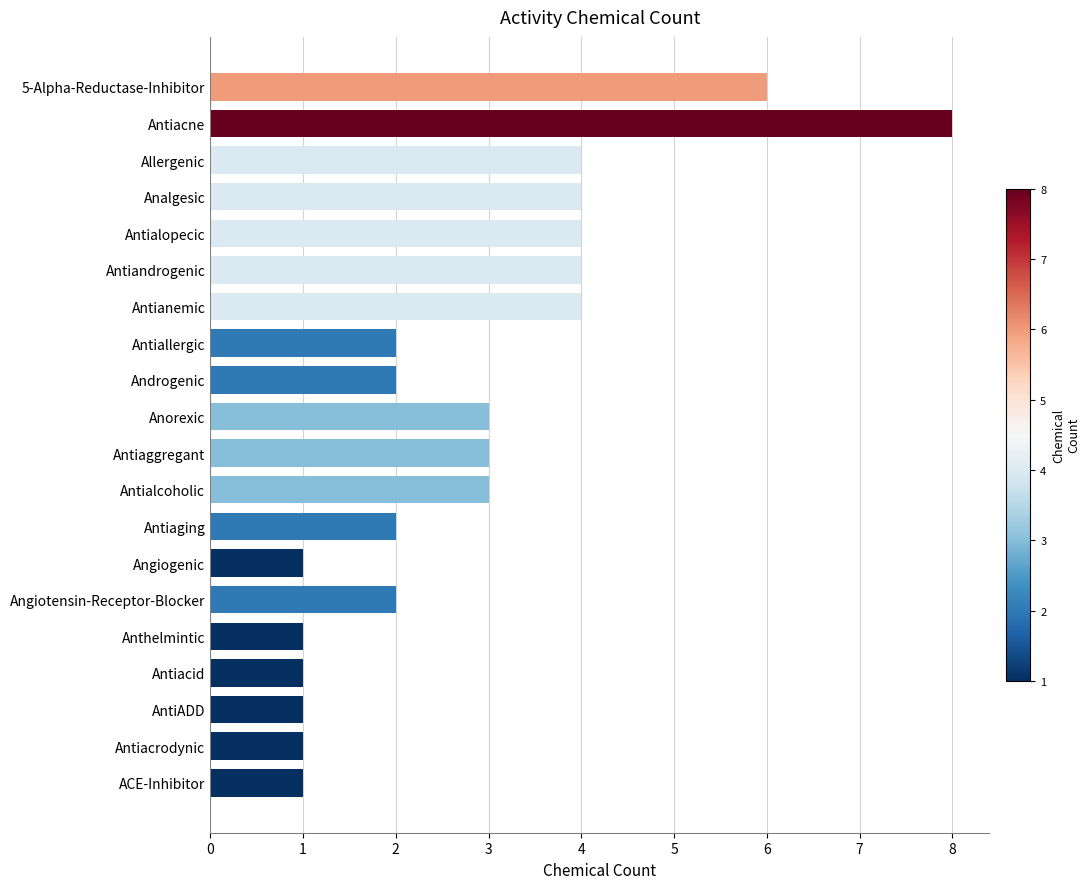

What is the difference between the maximum and minimum values?

7